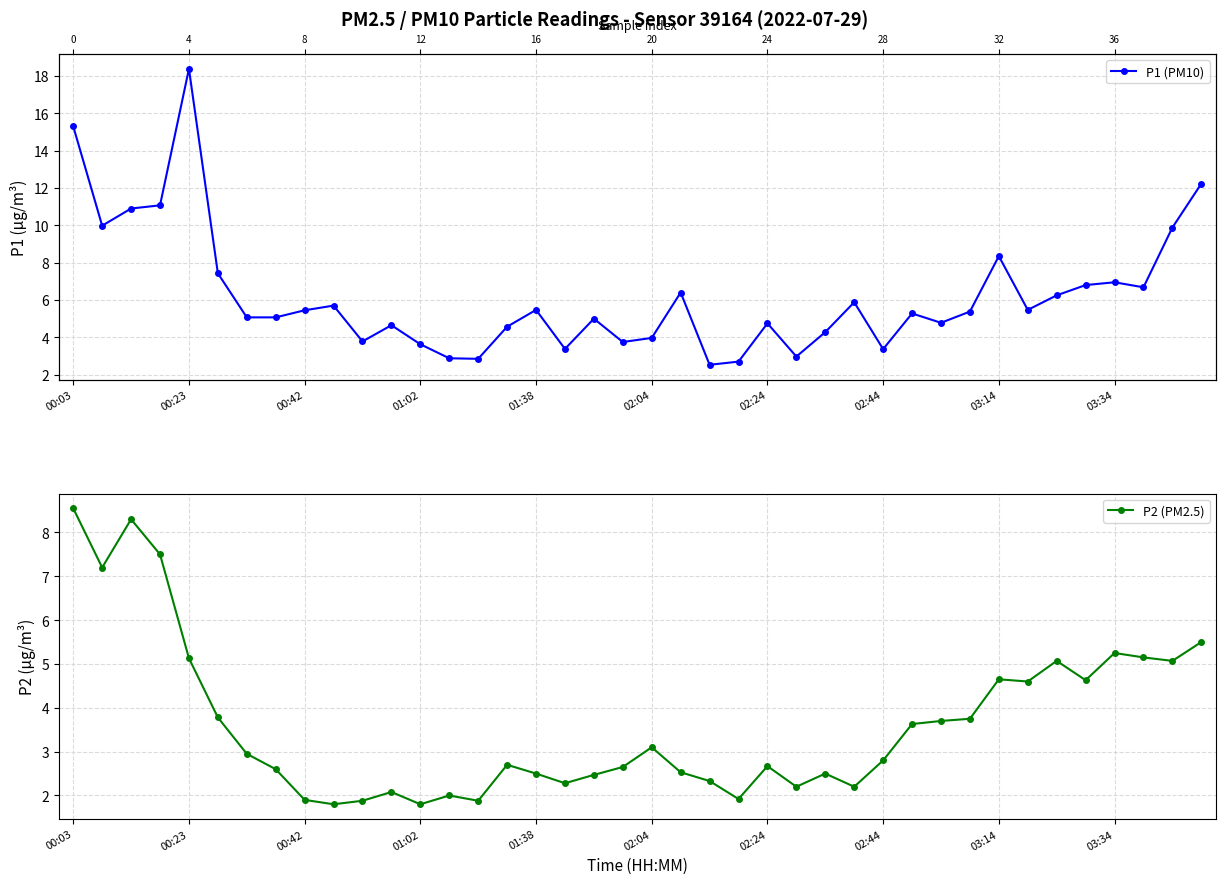

At which label does P2 (PM2.5) reach its peak?

00:03